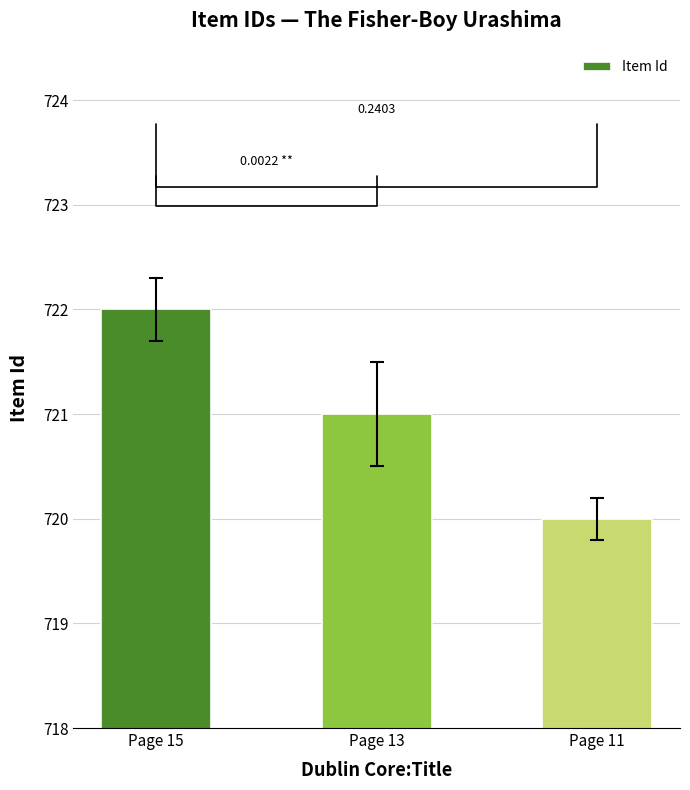

List the labels in order of value, smallest first.

Page 11, Page 13, Page 15